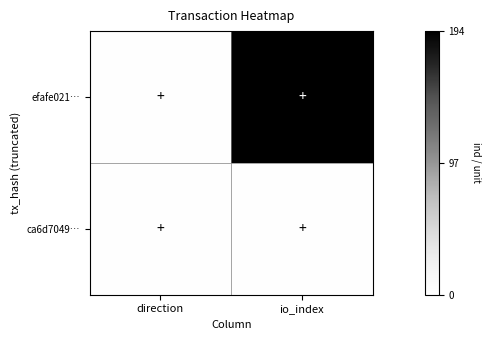

What is the smallest value displayed?

1